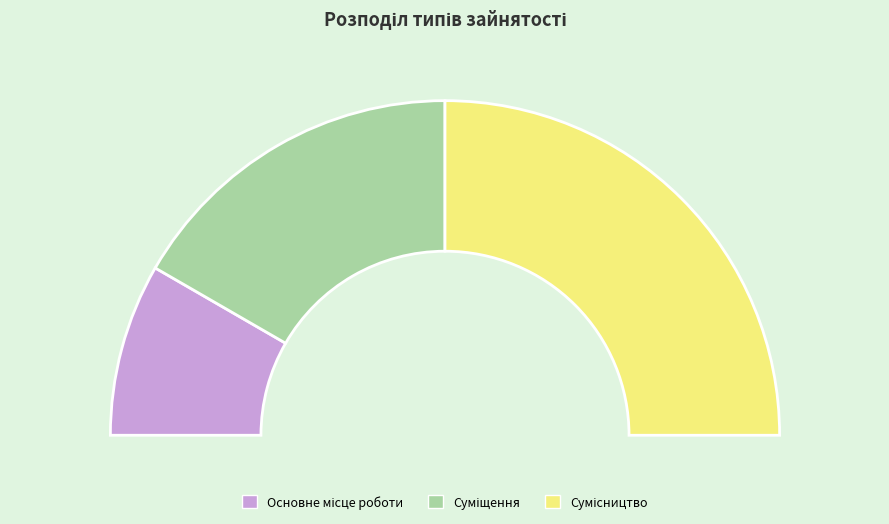

Is there any slice that represents more than half of the pie?

No